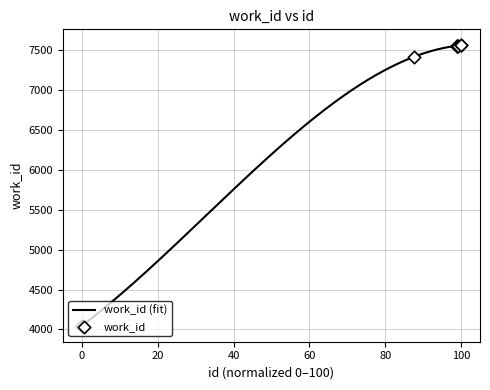

What is the lowest value of the work_id (fit) series?

4046.8